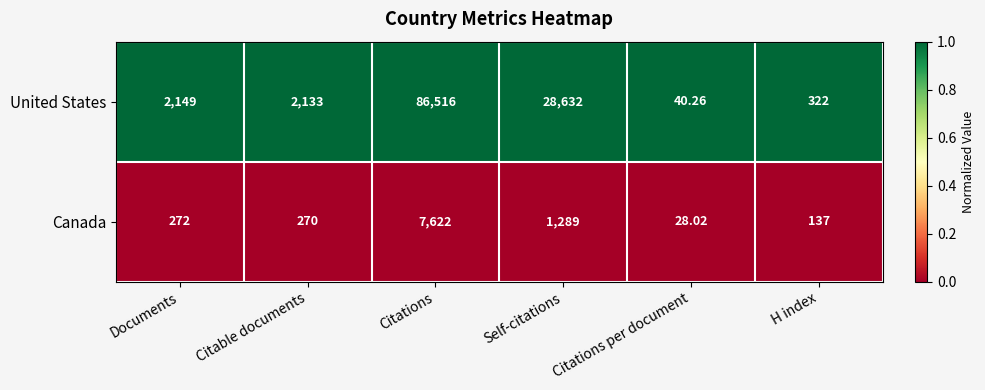

Which series changed the most between Citable documents and H index?

United States